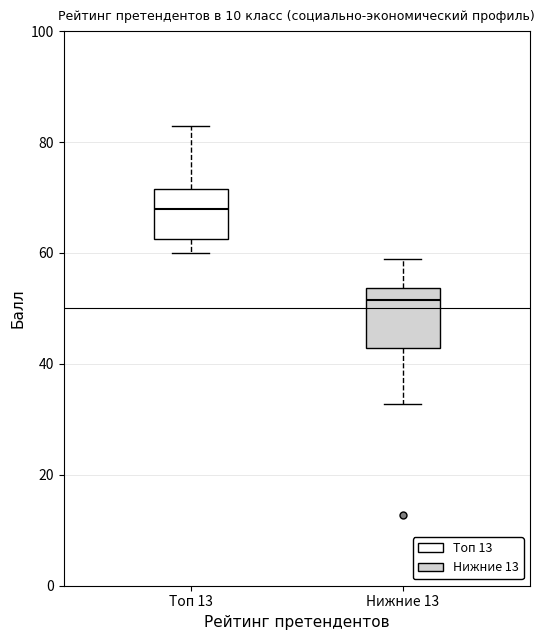

Where is the lower edge of the box for Нижние 13 on the y-axis? The values are not printed on the chart, so give them approximately, as read against the axis.

42